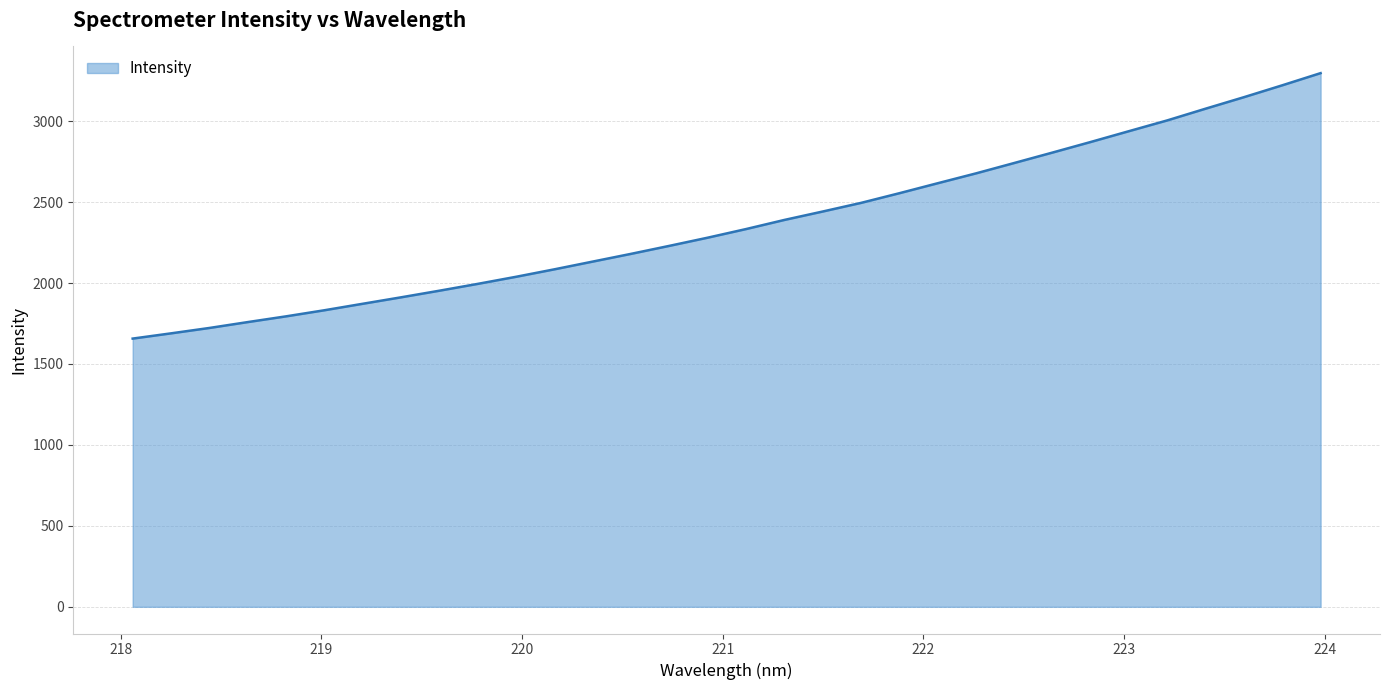

True or false: there are more than 2 points higher than both neighbors.

False